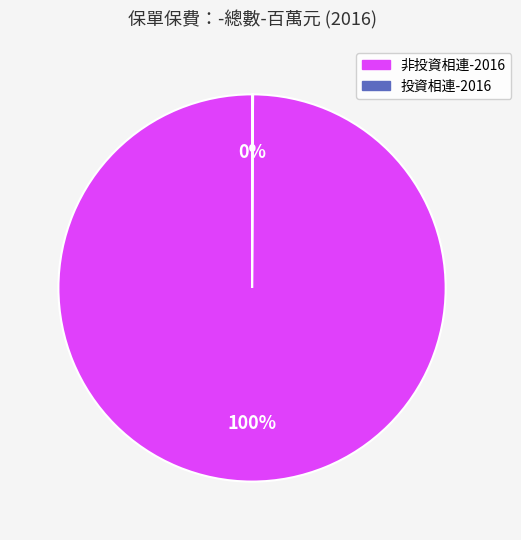

Is there any slice that represents more than half of the pie?

Yes